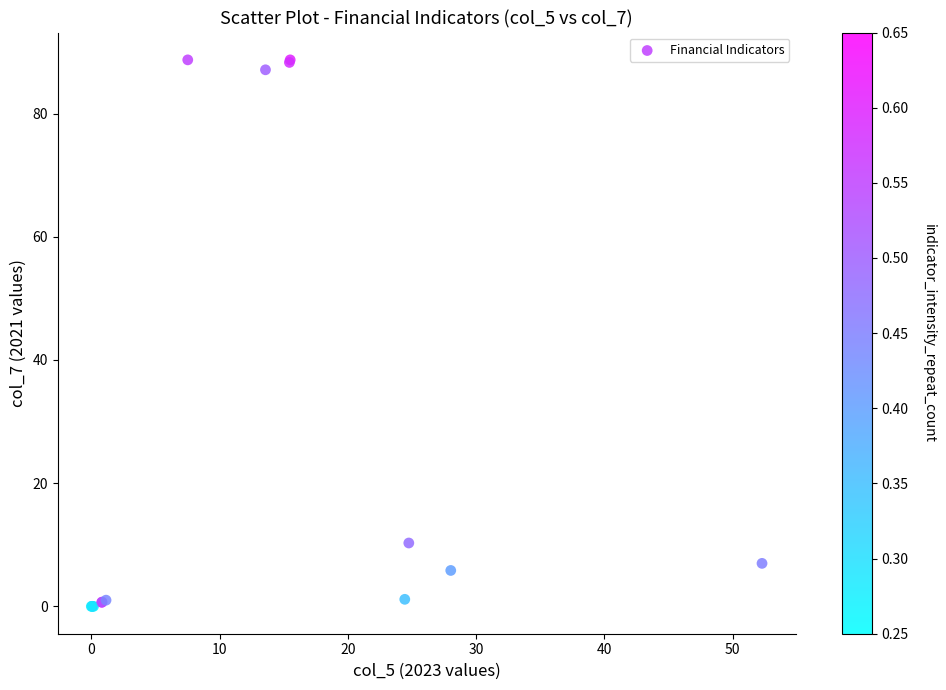

What Y value in the scatter plot is closest to 44?

10.3